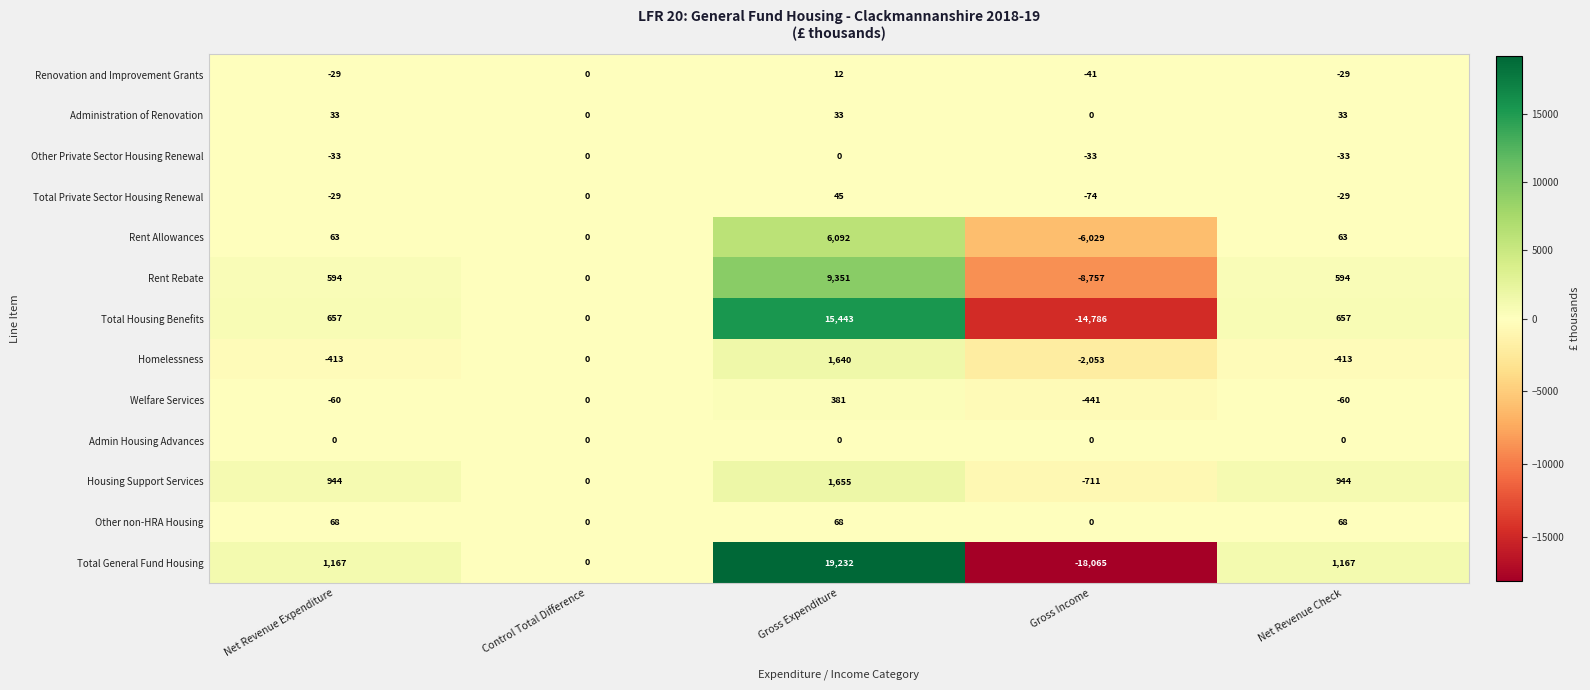

What is the difference between the second highest and second lowest values in the Rent Rebate series?

594